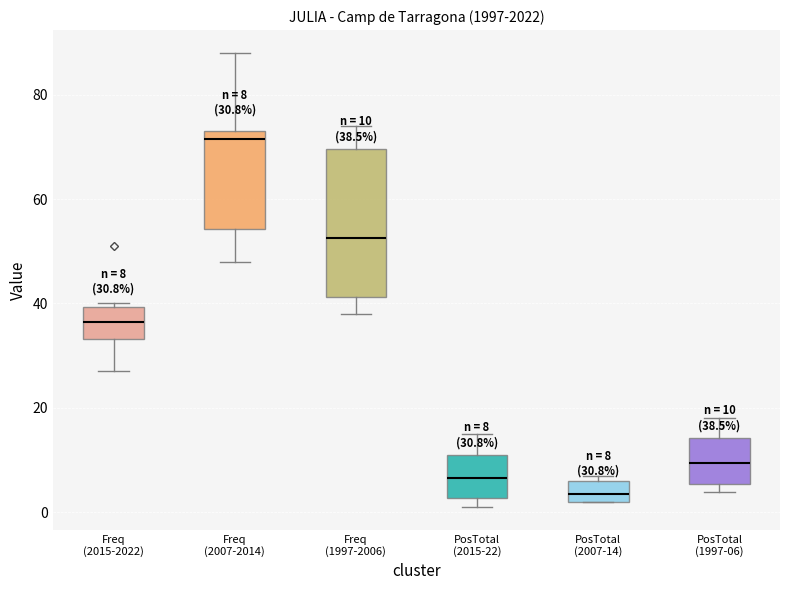

Which box has the highest median line?

Freq (2007-2014)